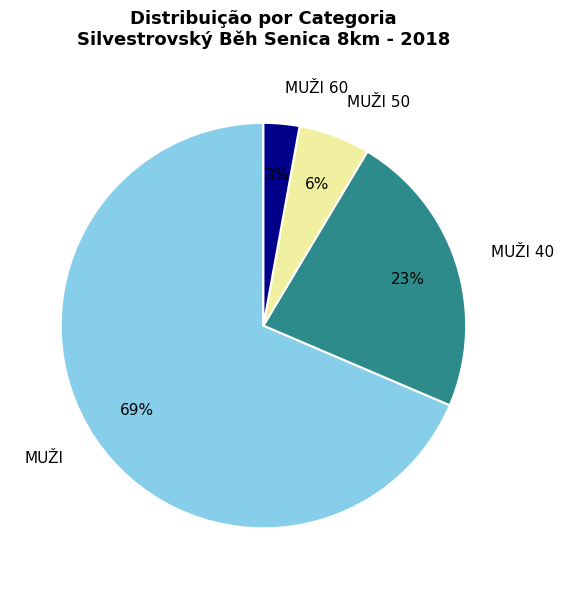

To the nearest percent, what portion does MUŽI 40 represent?

23%